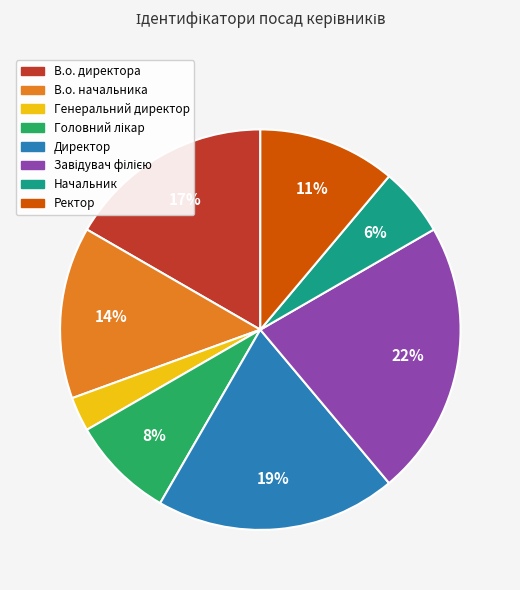

True or false: В.о. начальника accounts for 22% of the total.

False